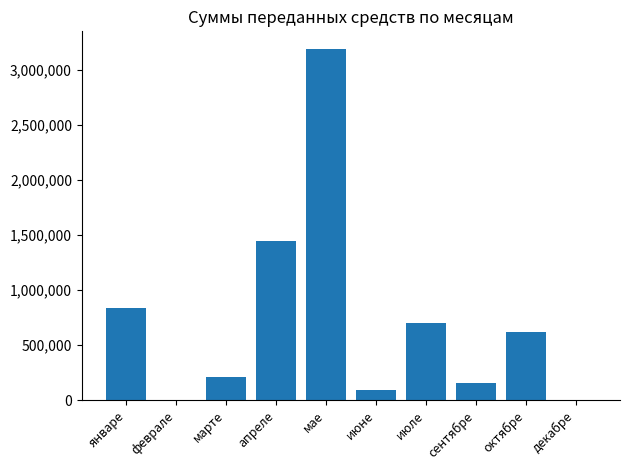

What is the greatest value displayed?

3187920.2